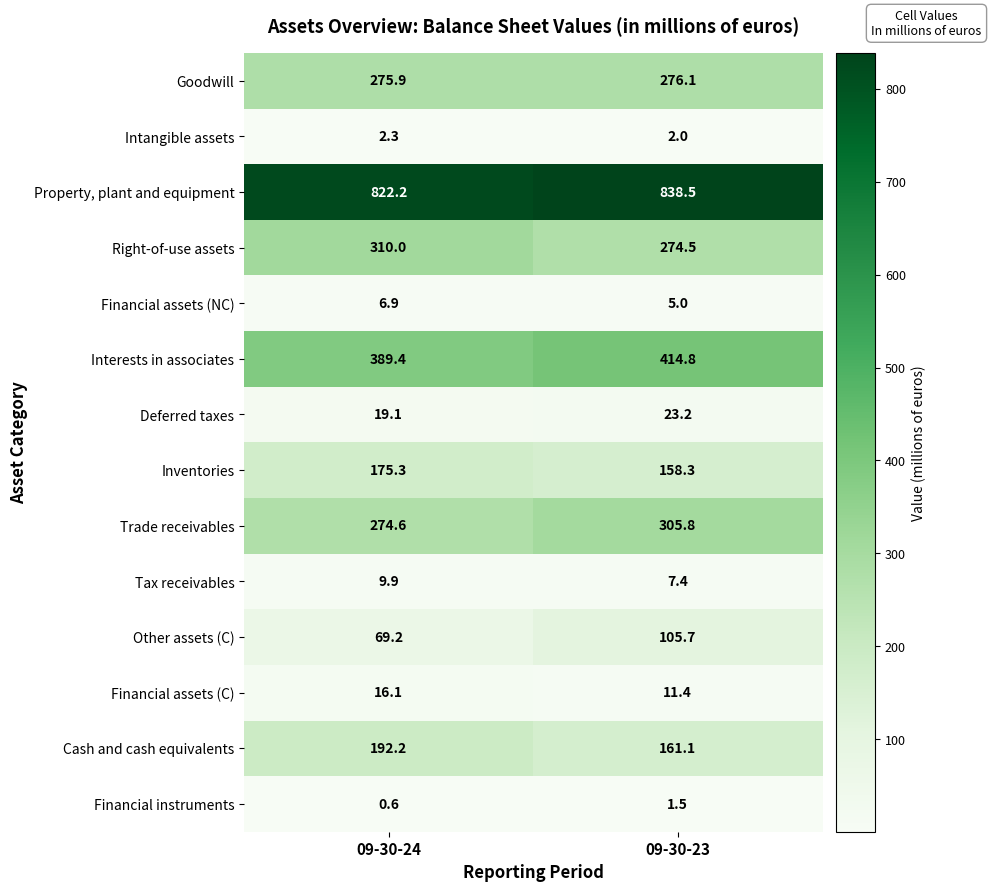

What is the approximate value of Intangible assets at 09-30-23?

2.0